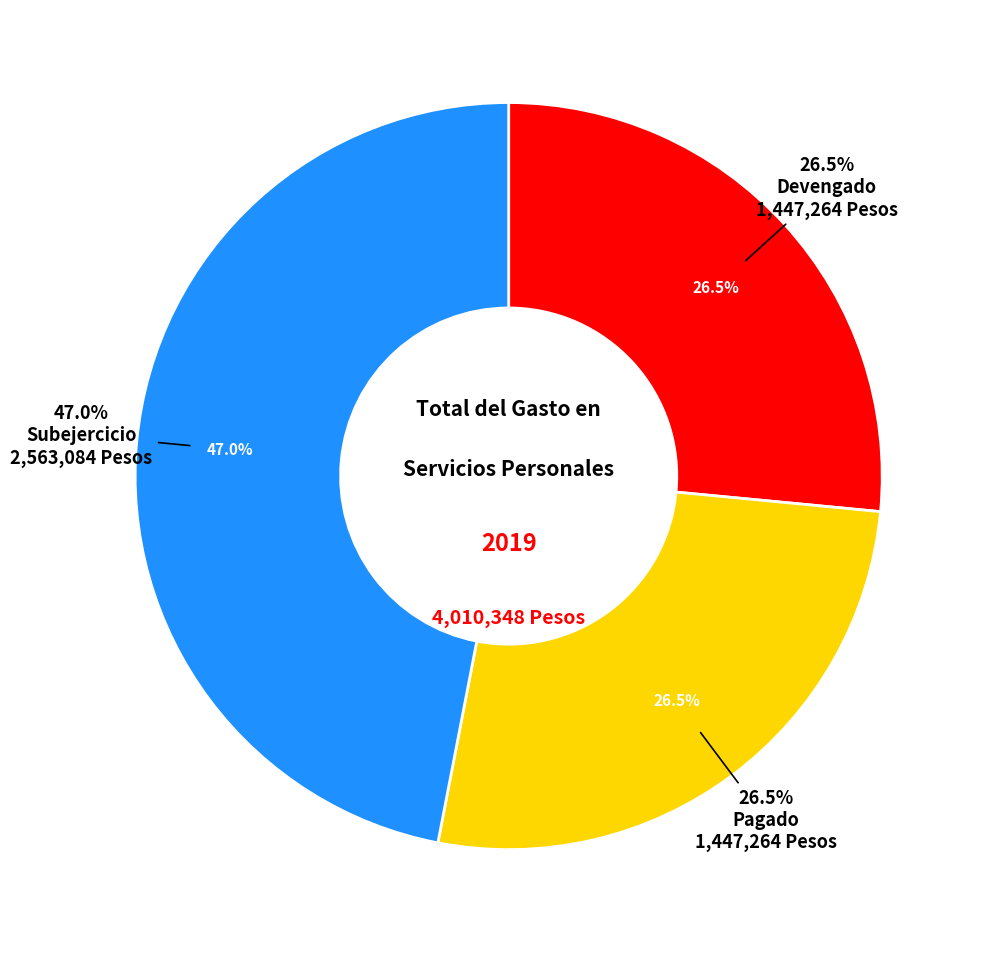

Which slice is the largest?

Subejercicio